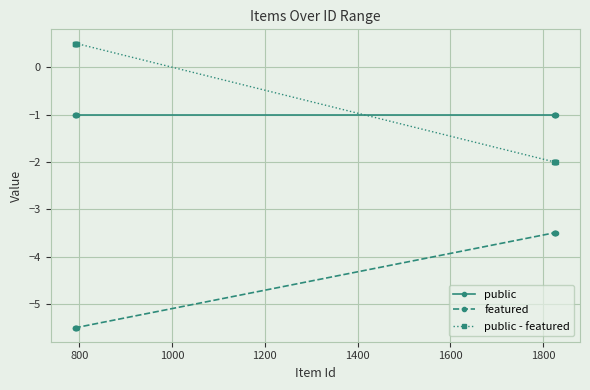

What is the difference between the maximum and minimum values in the public - featured series?

2.5